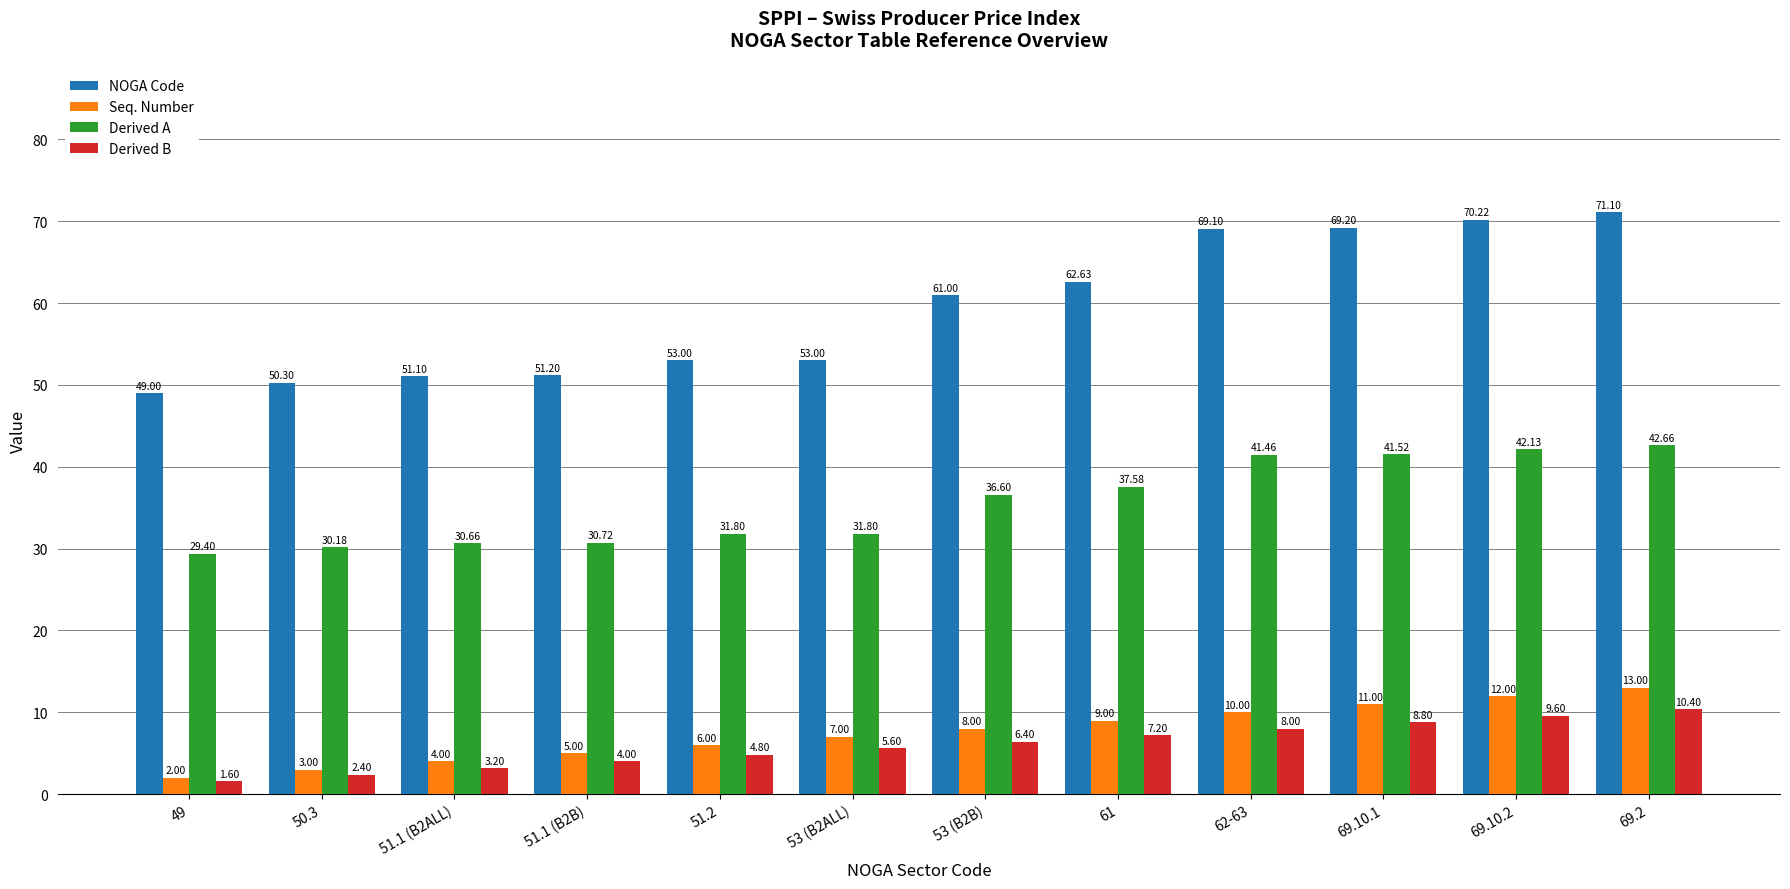

What is the sum of all NOGA Code values?

710.9